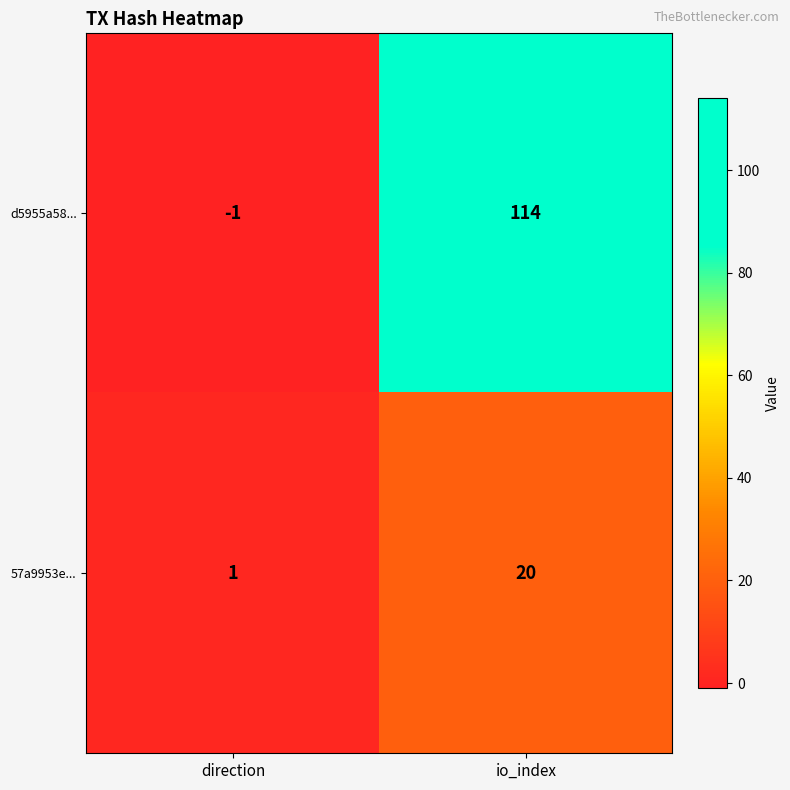

Reading left to right, extract all data points from this chart.

d5955a58...: direction=-1	io_index=114
57a9953e...: direction=1	io_index=20